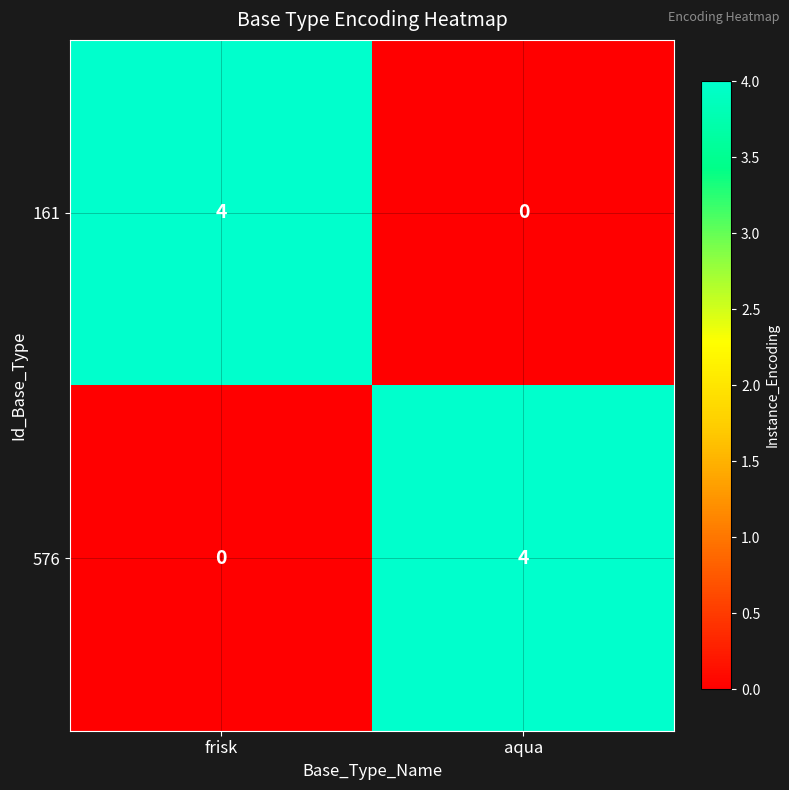

Reading right to left, extract all data points from this chart.

161: aqua=0	frisk=4
576: aqua=4	frisk=0